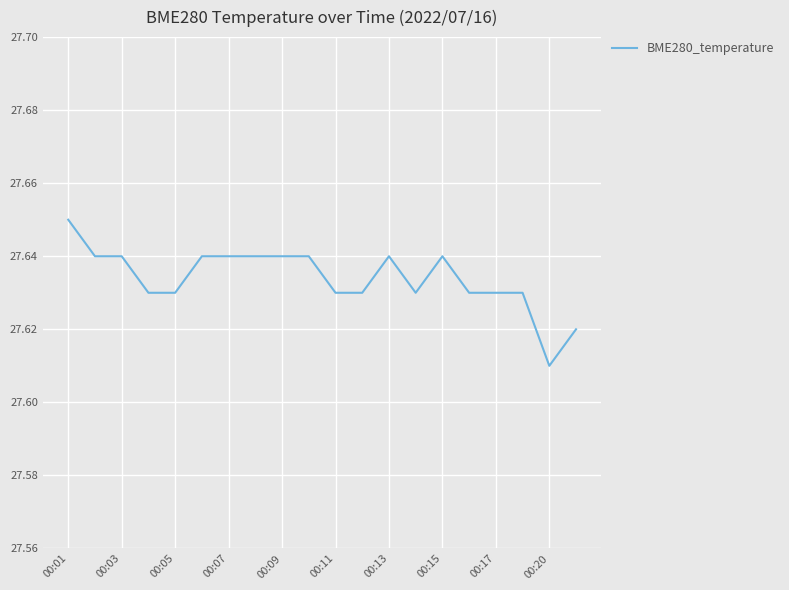

What is the minimum value shown in the chart?

27.6